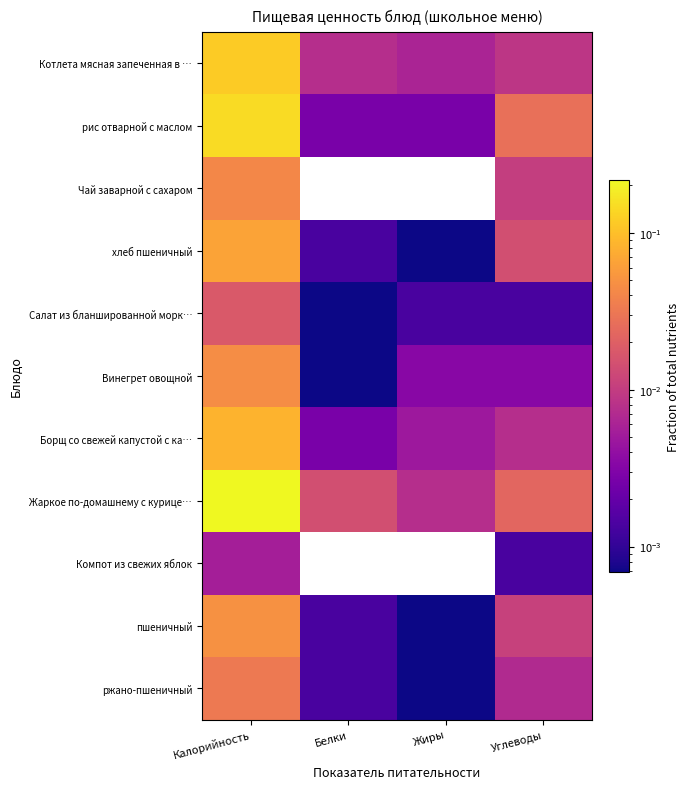

Which label corresponds to the largest value in the chart?

Калорийность